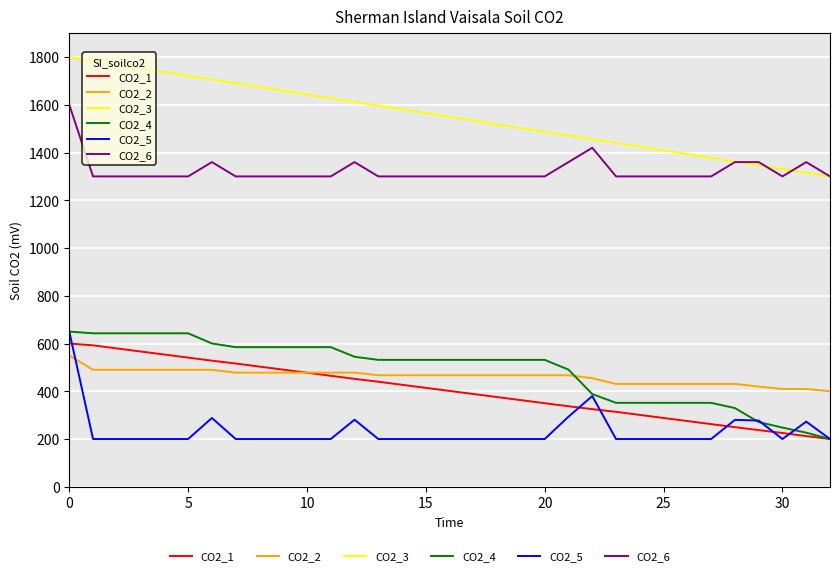

What is the highest value of the CO2_3 series?

1800.0